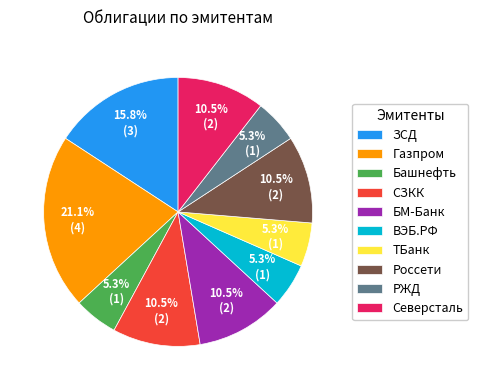

What is the largest slice in the pie chart?

Газпром